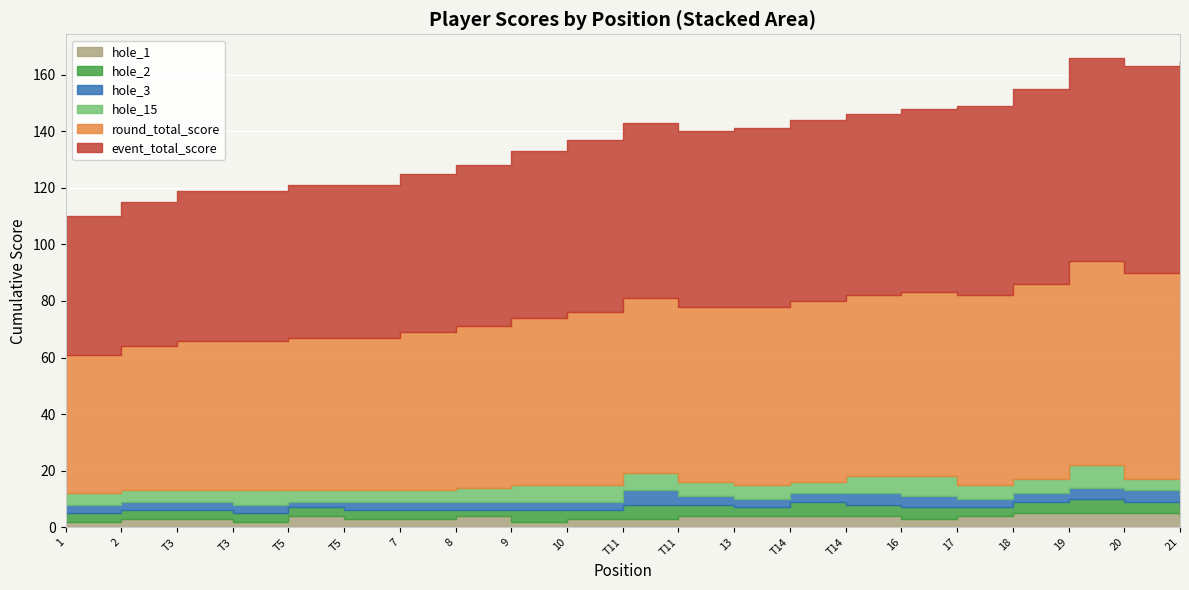

True or false: hole_2 and event_total_score cross at least once.

False